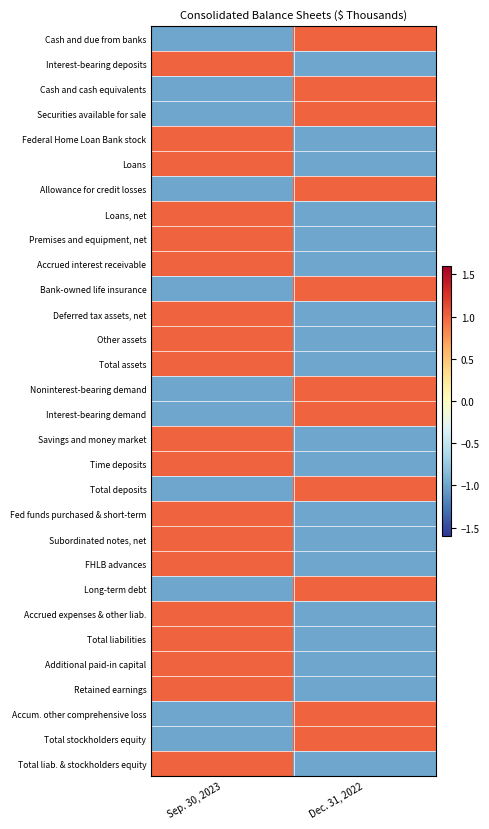

Reading left to right, list all the values displayed in this chart.

Cash and due from banks: Sep. 30, 2023=-1	Dec. 31, 2022=1
Interest-bearing deposits: Sep. 30, 2023=1	Dec. 31, 2022=-1
Cash and cash equivalents: Sep. 30, 2023=-1	Dec. 31, 2022=1
Securities available for sale: Sep. 30, 2023=-1	Dec. 31, 2022=1
Federal Home Loan Bank stock: Sep. 30, 2023=1	Dec. 31, 2022=-1
Loans: Sep. 30, 2023=1	Dec. 31, 2022=-1
Allowance for credit losses: Sep. 30, 2023=-1	Dec. 31, 2022=1
Loans, net: Sep. 30, 2023=1	Dec. 31, 2022=-1
Premises and equipment, net: Sep. 30, 2023=1	Dec. 31, 2022=-1
Accrued interest receivable: Sep. 30, 2023=1	Dec. 31, 2022=-1
Bank-owned life insurance: Sep. 30, 2023=-1	Dec. 31, 2022=1
Deferred tax assets, net: Sep. 30, 2023=1	Dec. 31, 2022=-1
Other assets: Sep. 30, 2023=1	Dec. 31, 2022=-1
Total assets: Sep. 30, 2023=1	Dec. 31, 2022=-1
Noninterest-bearing demand: Sep. 30, 2023=-1	Dec. 31, 2022=1
Interest-bearing demand: Sep. 30, 2023=-1	Dec. 31, 2022=1
Savings and money market: Sep. 30, 2023=1	Dec. 31, 2022=-1
Time deposits: Sep. 30, 2023=1	Dec. 31, 2022=-1
Total deposits: Sep. 30, 2023=-1	Dec. 31, 2022=1
Fed funds purchased & short-term: Sep. 30, 2023=1	Dec. 31, 2022=-1
Subordinated notes, net: Sep. 30, 2023=1	Dec. 31, 2022=-1
FHLB advances: Sep. 30, 2023=1	Dec. 31, 2022=-1
Long-term debt: Sep. 30, 2023=-1	Dec. 31, 2022=1
Accrued expenses & other liab.: Sep. 30, 2023=1	Dec. 31, 2022=-1
Total liabilities: Sep. 30, 2023=1	Dec. 31, 2022=-1
Additional paid-in capital: Sep. 30, 2023=1	Dec. 31, 2022=-1
Retained earnings: Sep. 30, 2023=1	Dec. 31, 2022=-1
Accum. other comprehensive loss: Sep. 30, 2023=-1	Dec. 31, 2022=1
Total stockholders equity: Sep. 30, 2023=-1	Dec. 31, 2022=1
Total liab. & stockholders equity: Sep. 30, 2023=1	Dec. 31, 2022=-1